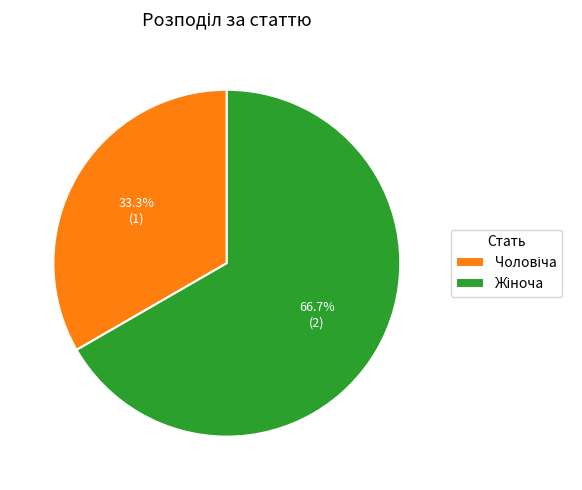

Does any single category account for the majority?

Yes